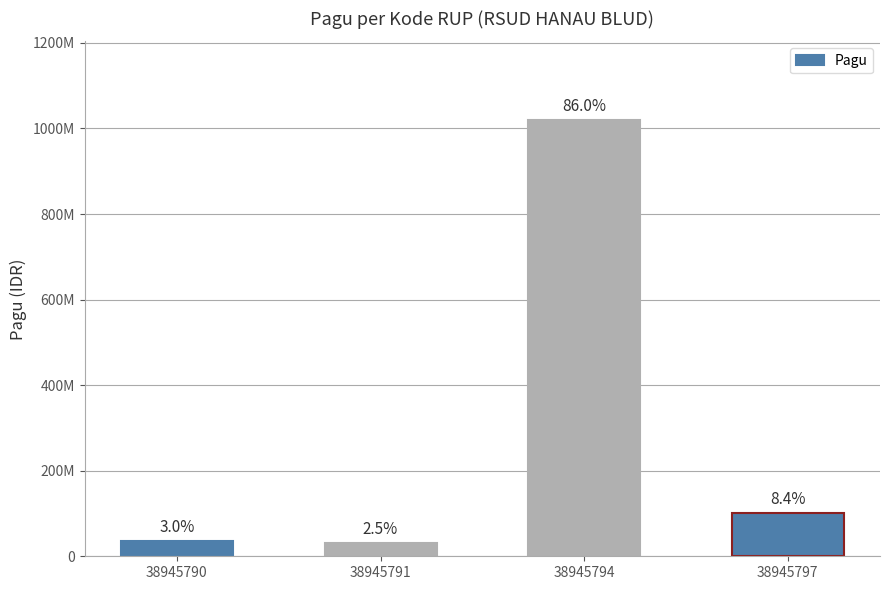

Are the bars horizontal?

No